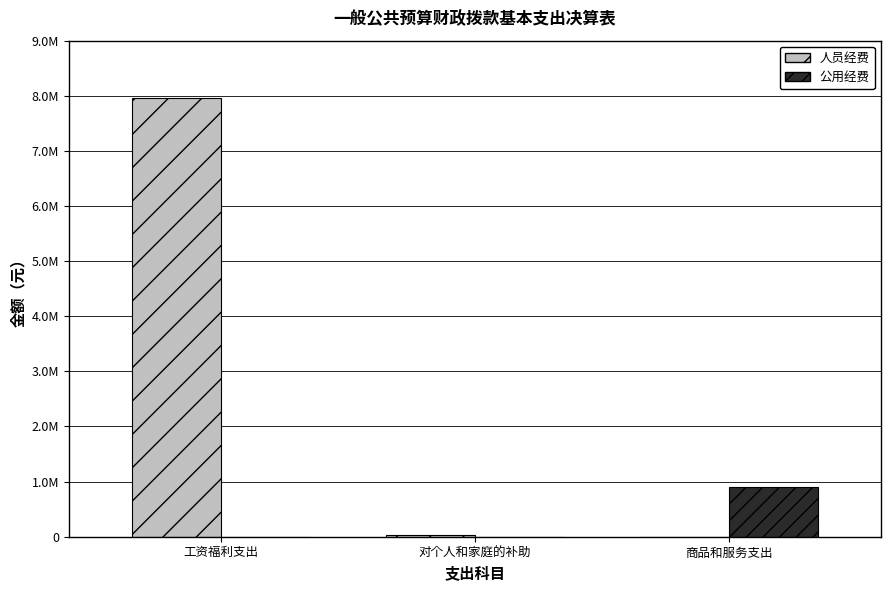

At which category is the sum across all series the highest?

工资福利支出